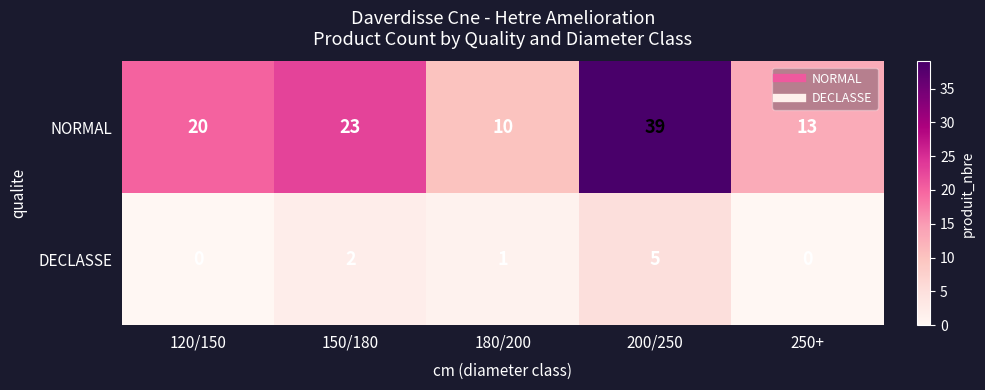

What is the total value across all series at 120/150?

20